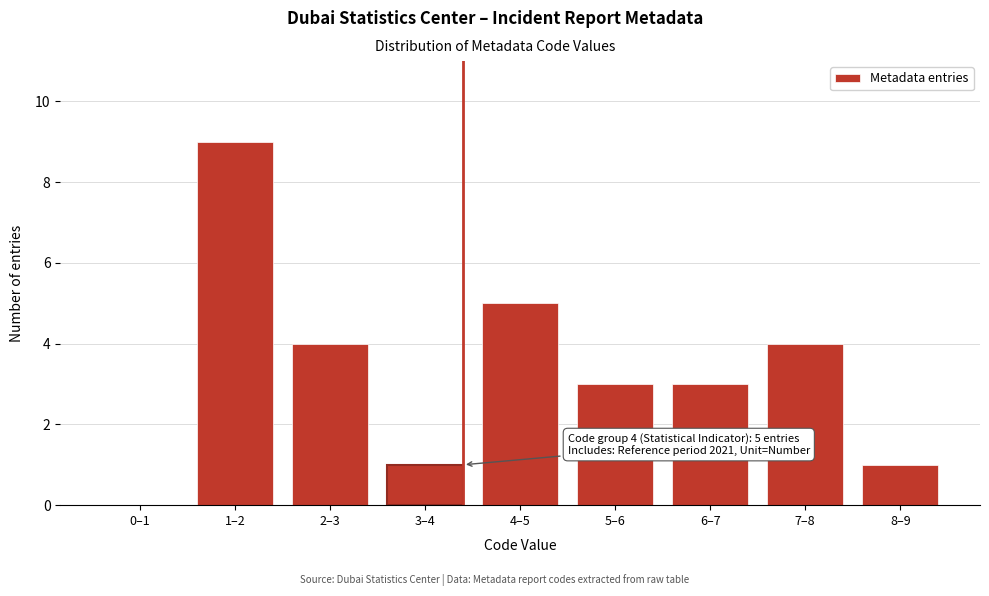

Reading left to right, what are all the values shown in this chart?

0–1=0	1–2=9	2–3=4	3–4=1	4–5=5	5–6=3	6–7=3	7–8=4	8–9=1